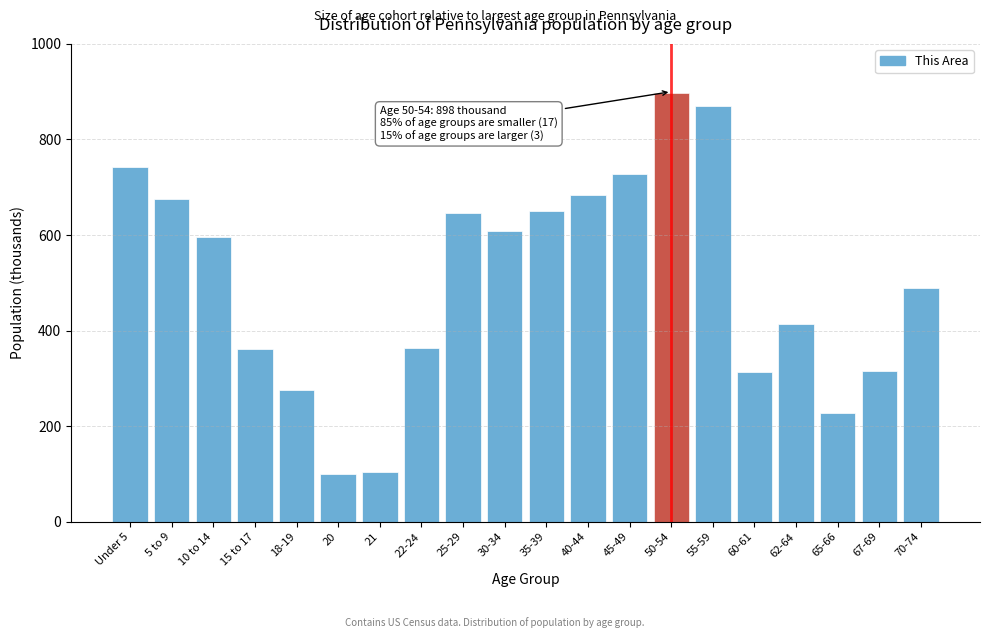

Where is the data nearest to the value 499?

70-74